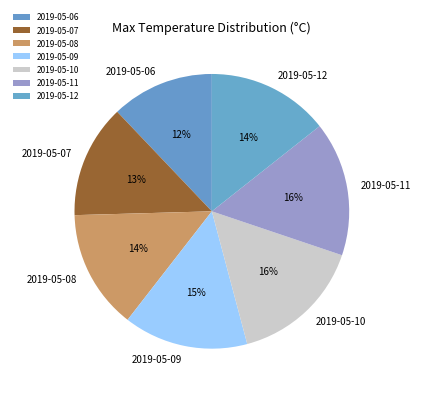

What is the ratio of the value at 2019-05-08 to the value at 2019-05-07?

1.1